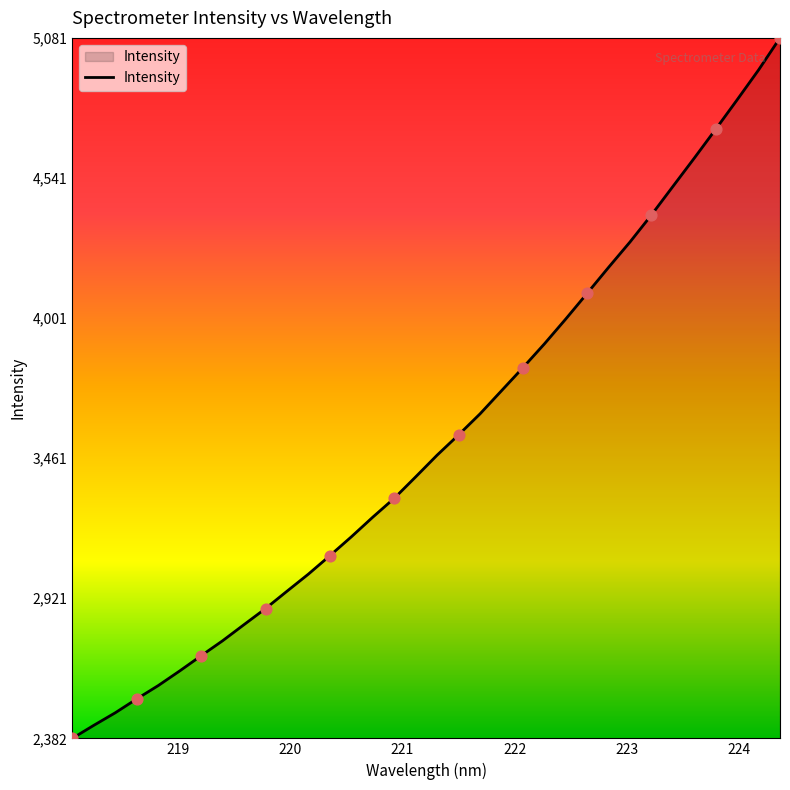

What is the minimum value shown in the chart?

2382.0